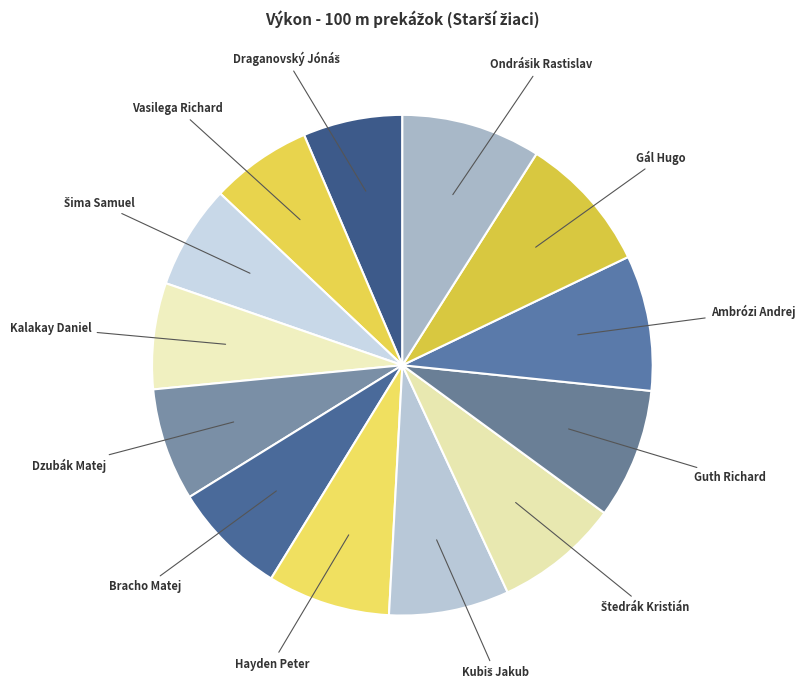

What is the largest slice in the pie chart?

Ondrášik Rastislav